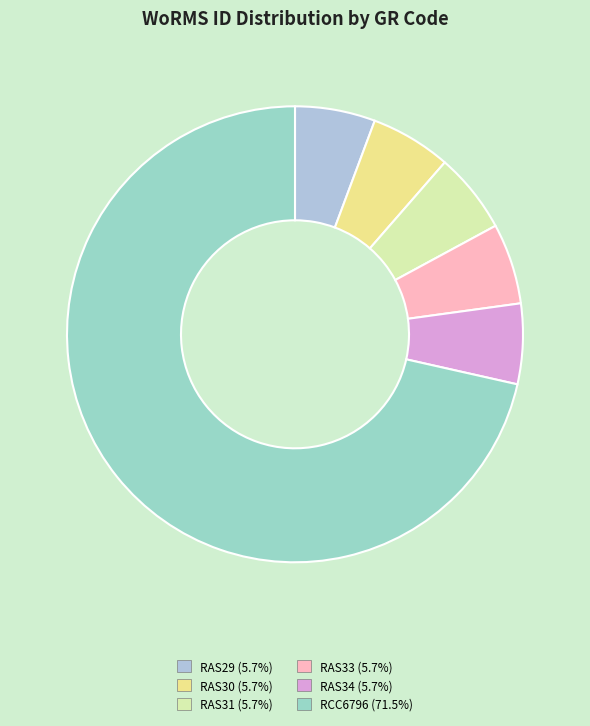

To the nearest percent, what is the combined percentage of RCC6796 and RAS34?

77%